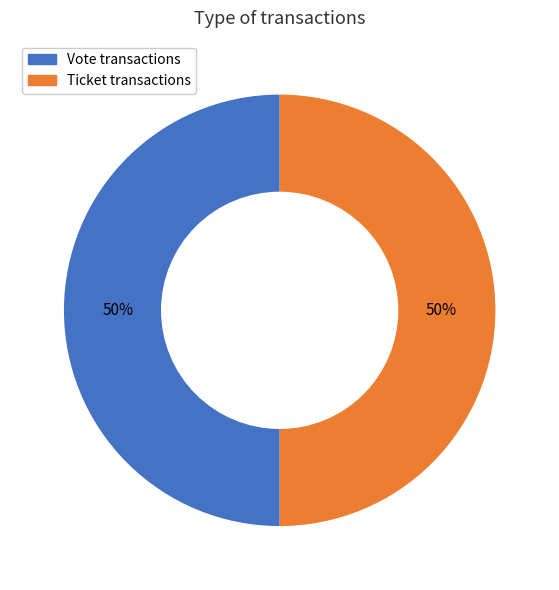

To the nearest percent, what portion does Vote represent?

50%